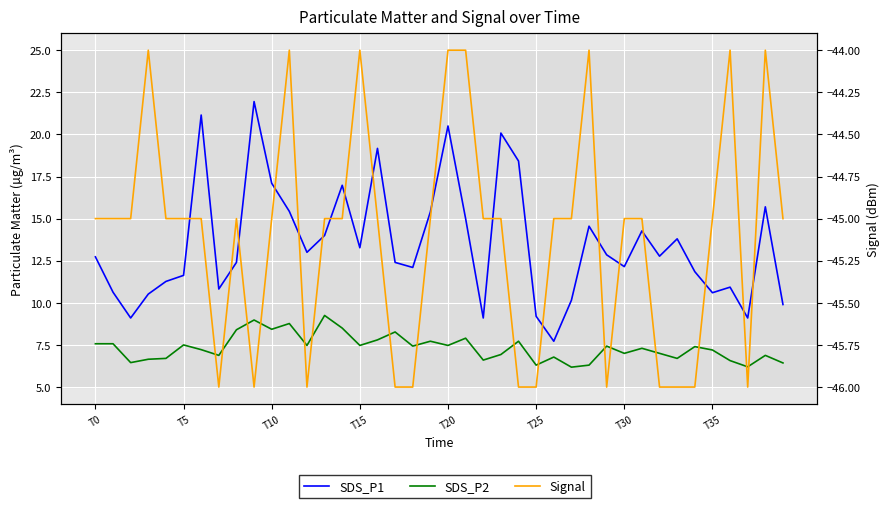

How many series are shown in this chart?

3